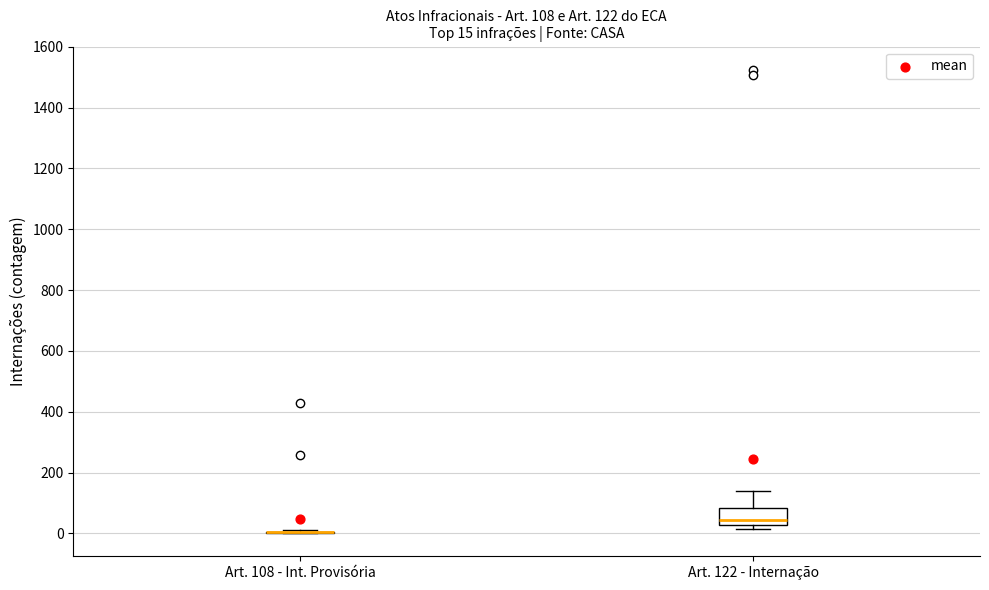

Which box is the tallest, from its lower edge to its upper edge?

Art. 122 - Internação